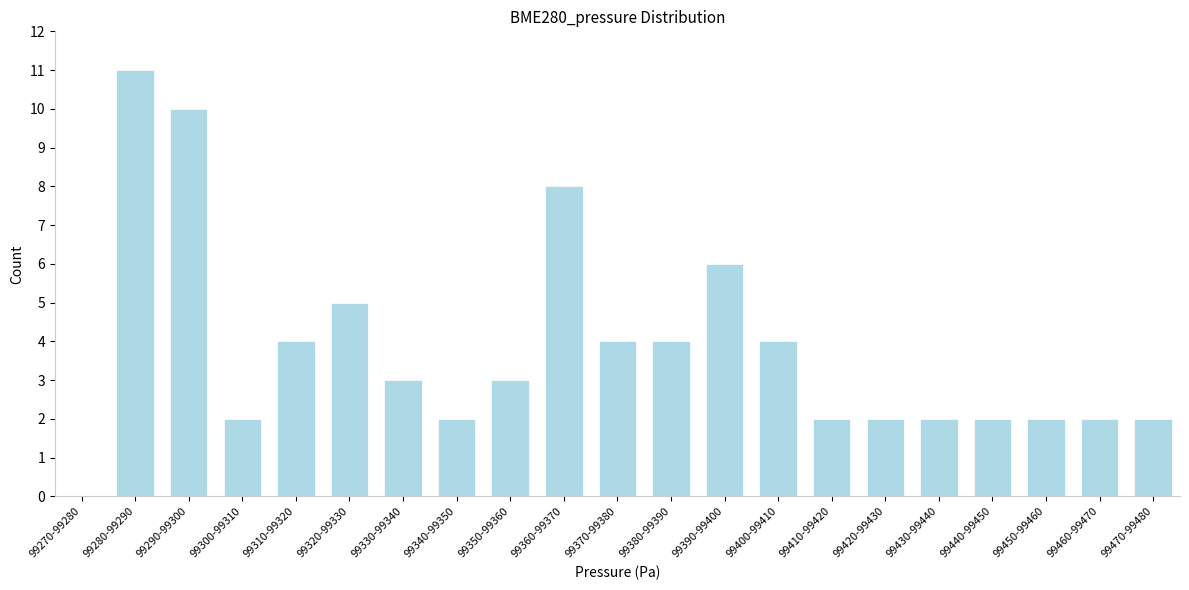

Reading left to right, what are all the values shown in this chart?

99270-99280=0	99280-99290=11	99290-99300=10	99300-99310=2	99310-99320=4	99320-99330=5	99330-99340=3	99340-99350=2	99350-99360=3	99360-99370=8	99370-99380=4	99380-99390=4	99390-99400=6	99400-99410=4	99410-99420=2	99420-99430=2	99430-99440=2	99440-99450=2	99450-99460=2	99460-99470=2	99470-99480=2